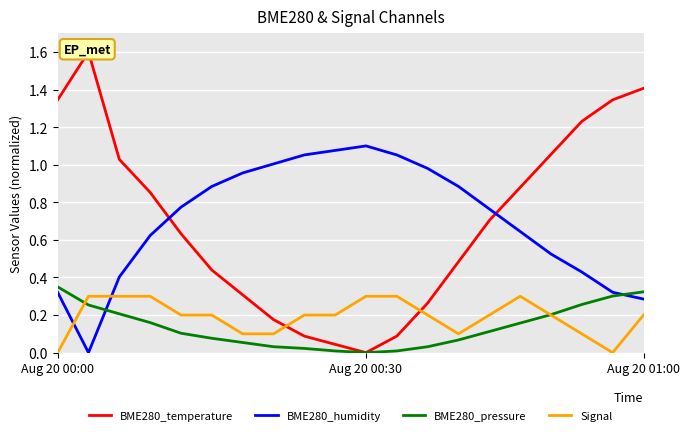

What is the difference between the BME280_temperature values at 18 and 6?

1.0